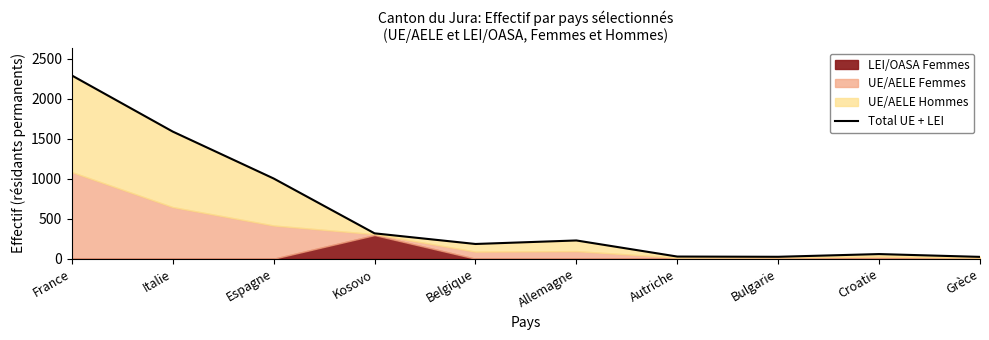

What is the minimum value shown in the chart?

23